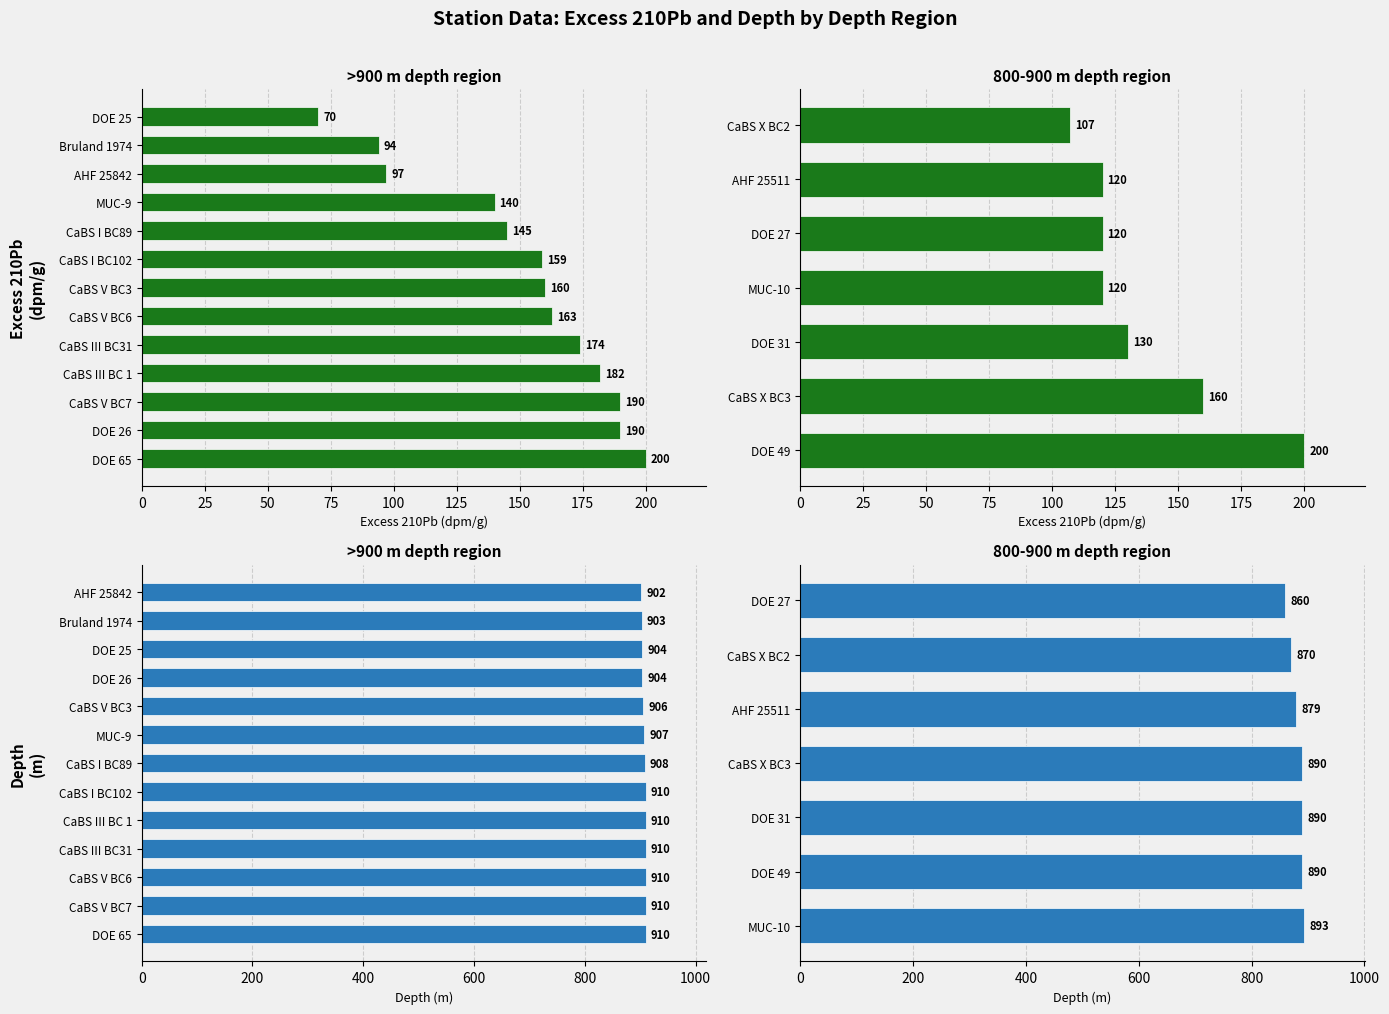

What is the value of the Excess 210Pb (dpm/g) bar at the 1st from the left?

200